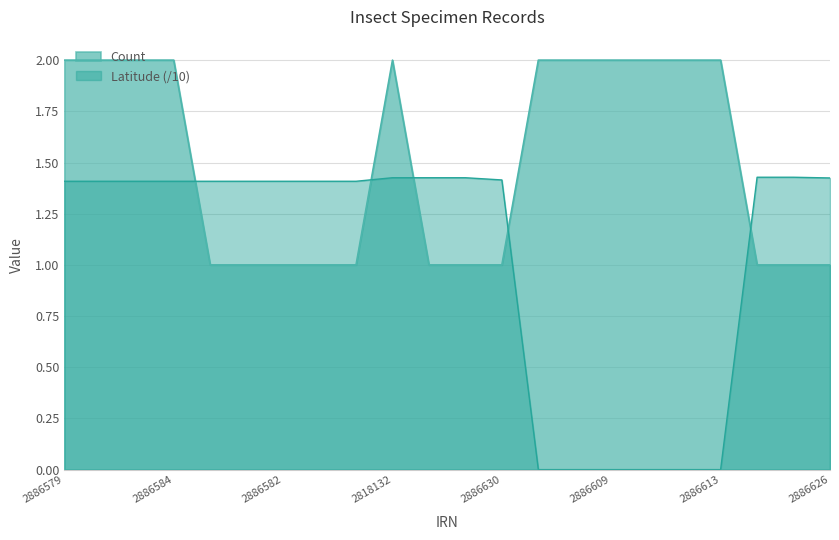

Reading left to right, list all the values displayed in this chart.

Count: 2.0	2.0	2.0	2.0	1.0	1.0	1.0	1.0	1.0	2.0	1.0	1.0	1.0	2.0	2.0	2.0	2.0	2.0	2.0	1.0	1.0	1.0
Latitude: 1.4	1.4	1.4	1.4	1.4	1.4	1.4	1.4	1.4	1.4	1.4	1.4	1.4	0.0	0.0	0.0	0.0	0.0	0.0	1.4	1.4	1.4